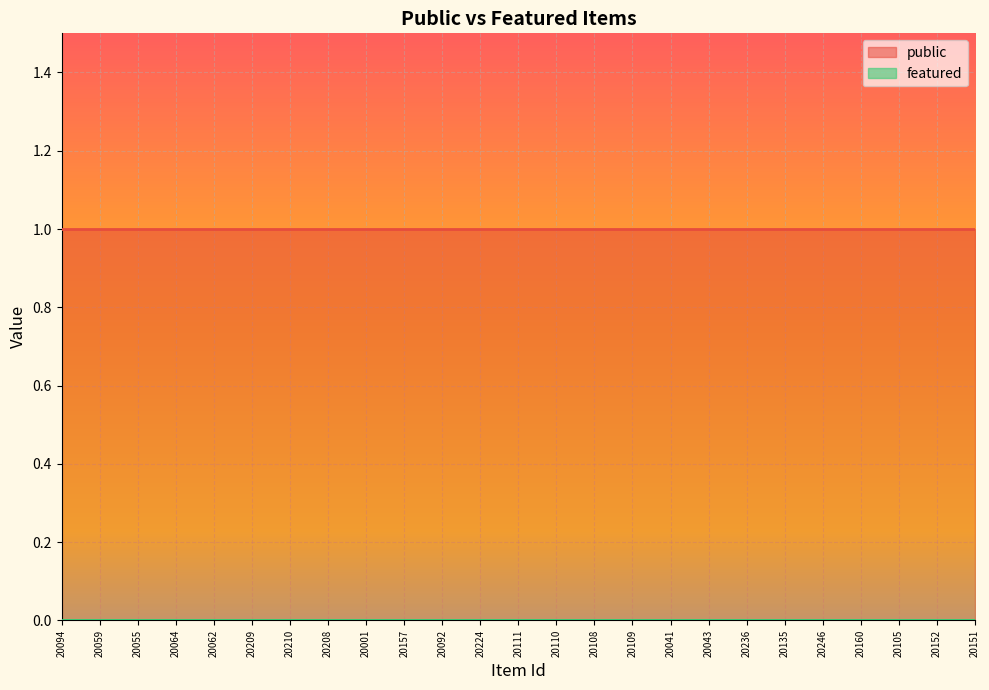

What is the total value across all series at 20210?

1